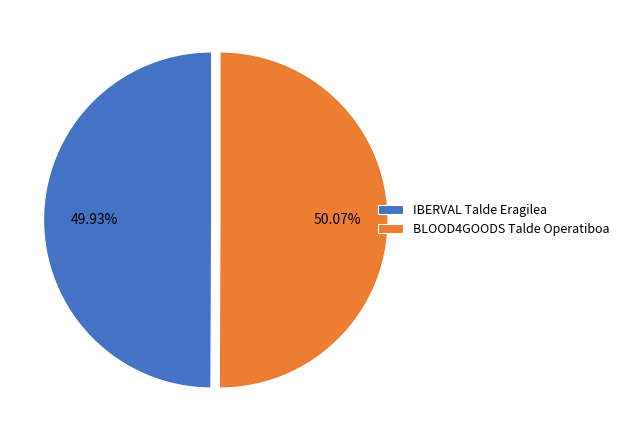

What is the ratio of the value at IBERVAL Talde Eragilea to the value at BLOOD4GOODS Talde Operatiboa?

1.0